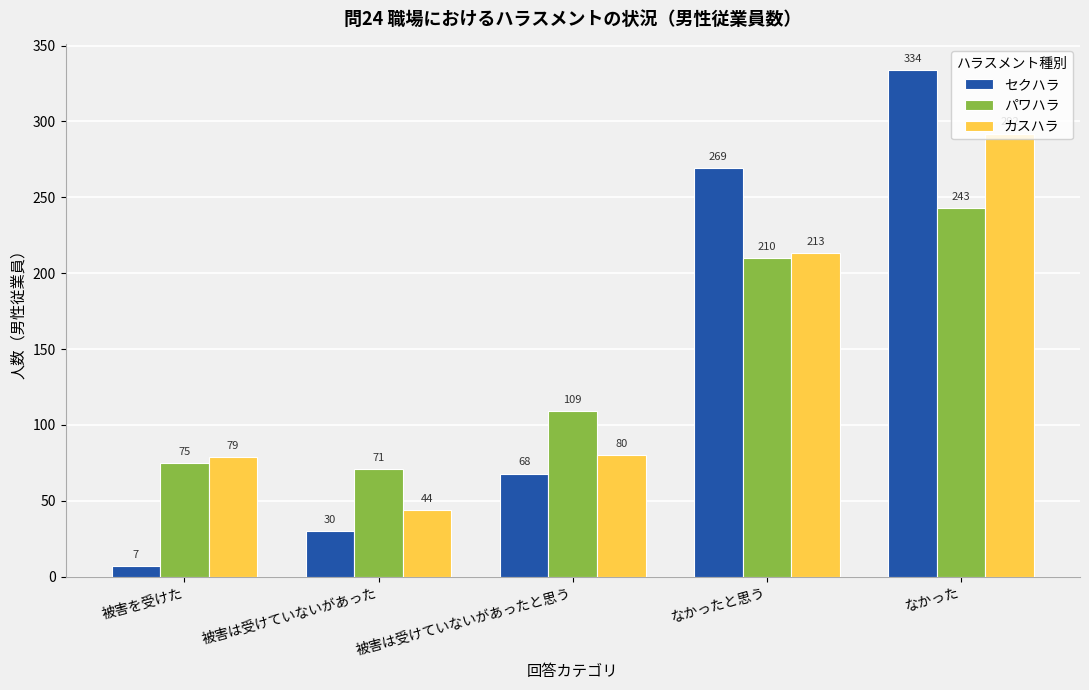

Is it true that パワハラ equals 142 at なかったと思う?

False